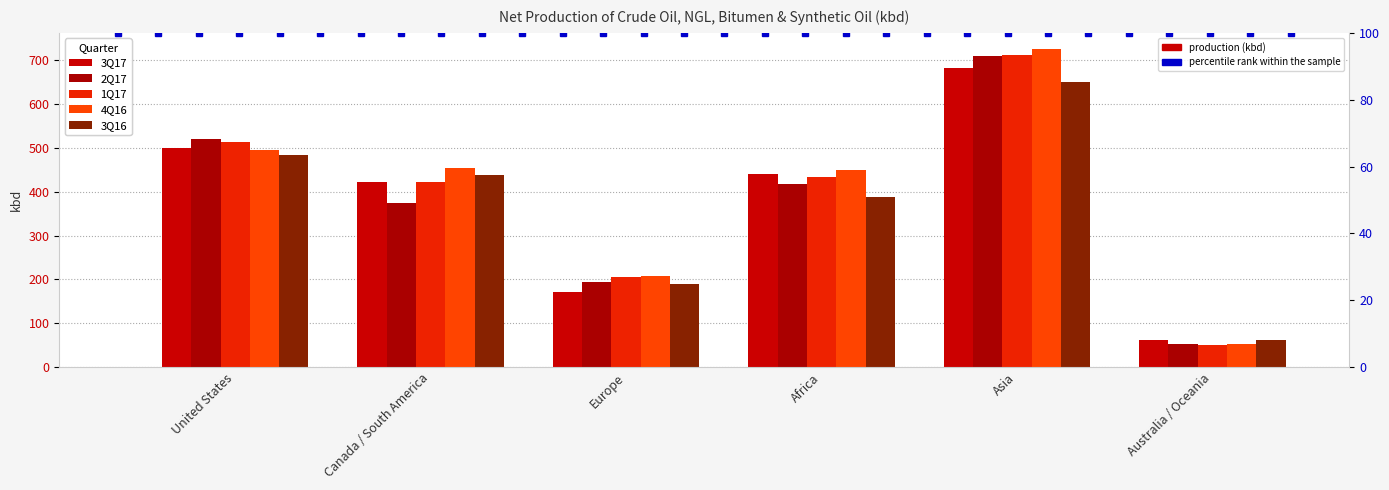

The value of 1Q17 at Europe is 205. True or false?

True